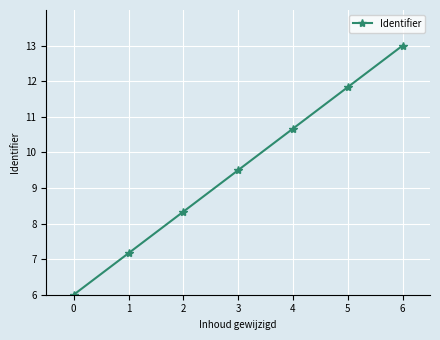

Reading right to left, extract all data points from this chart.

6=13.0	5=11.8	4=10.7	3=9.5	2=8.3	1=7.2	0=6.0